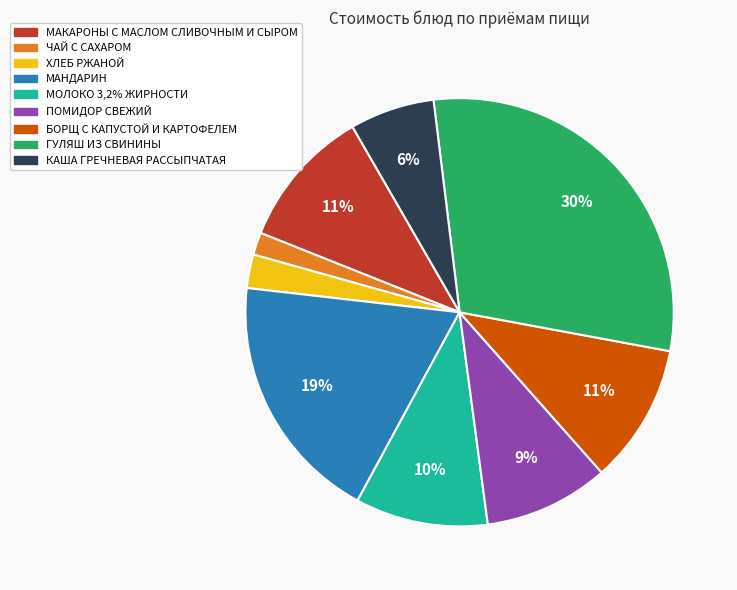

Is БОРЩ С КАПУСТОЙ И КАРТОФЕЛЕМ the majority of the pie?

No